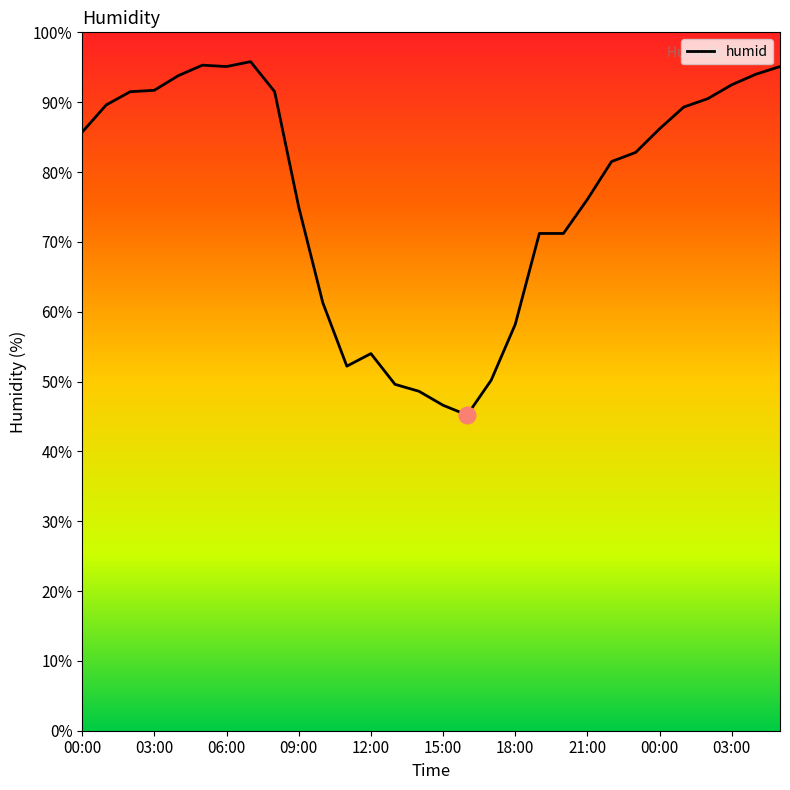

What is the greatest value displayed?

95.8